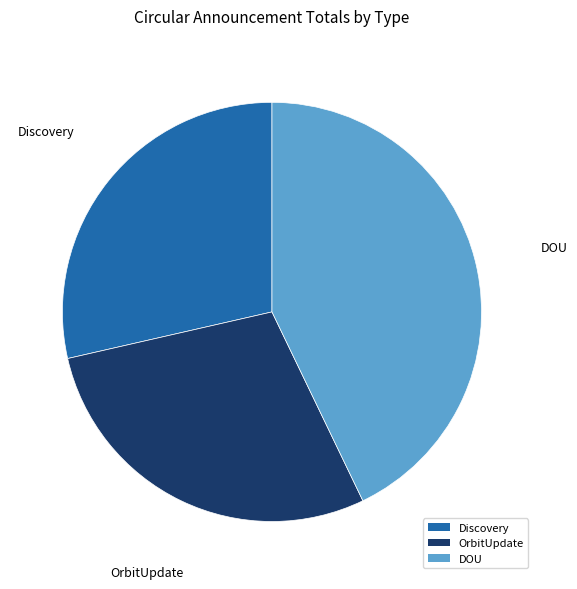

Is the sum of DOU and OrbitUpdate greater than half?

Yes